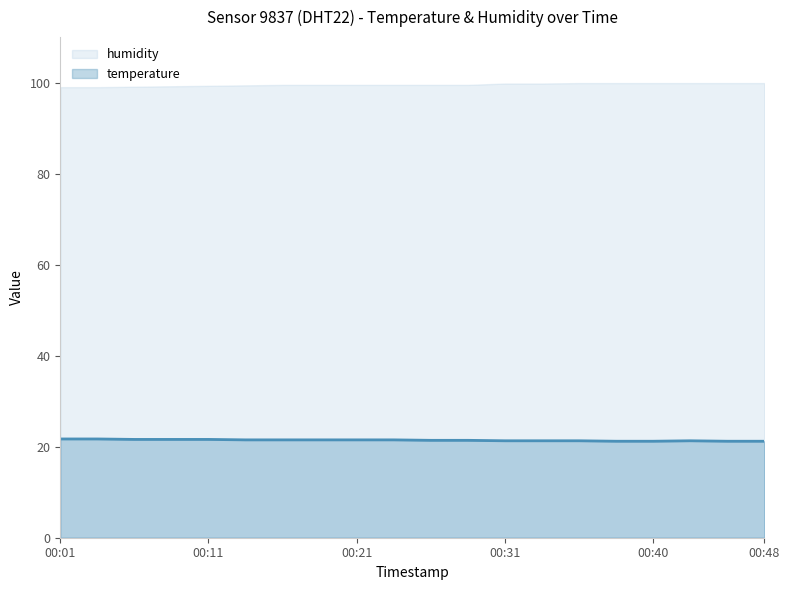

What is the maximum value shown in the chart?

99.9